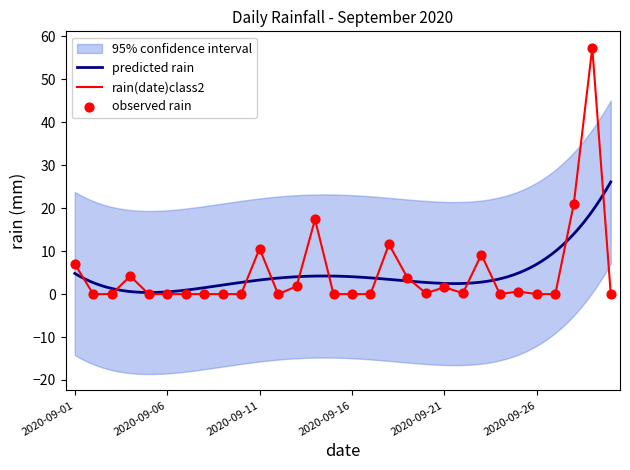

Which has a higher value, 2020-09-20 or 2020-09-03?

2020-09-20